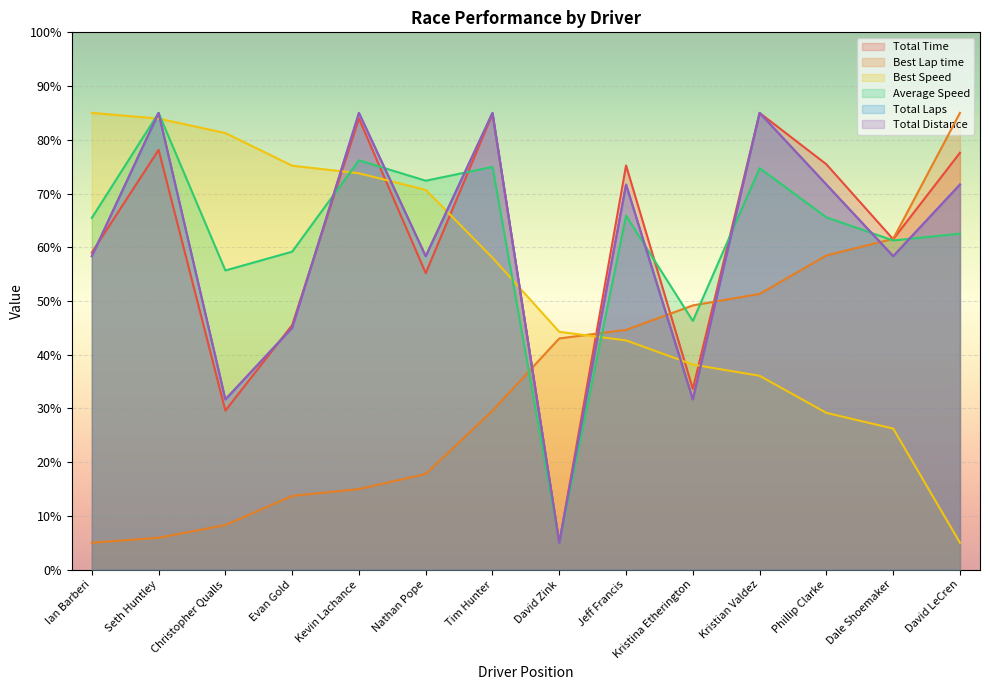

The value of Best Lap time at David LeCren is 27.9. True or false?

False